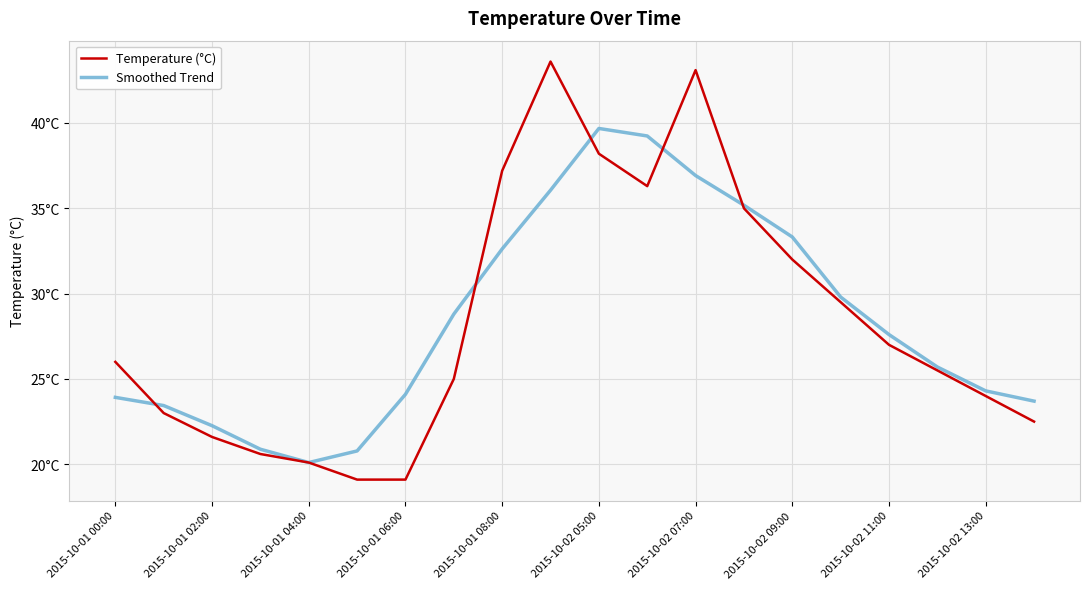

What is the maximum value for Smoothed Trend?

39.7